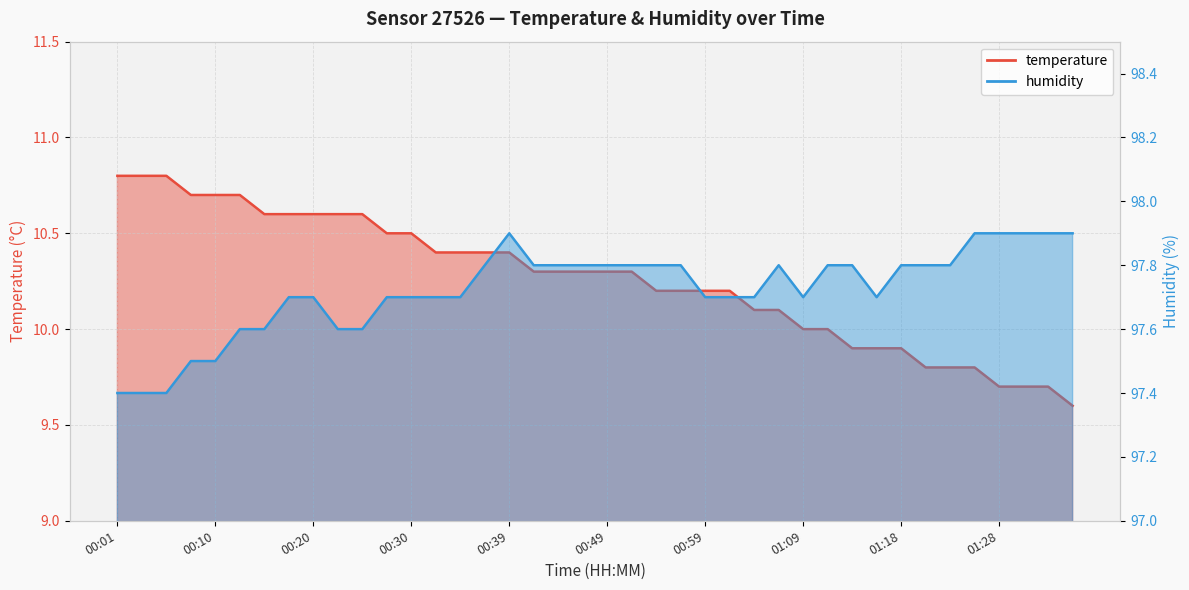

How many humidity values are between 97 and 98?

40